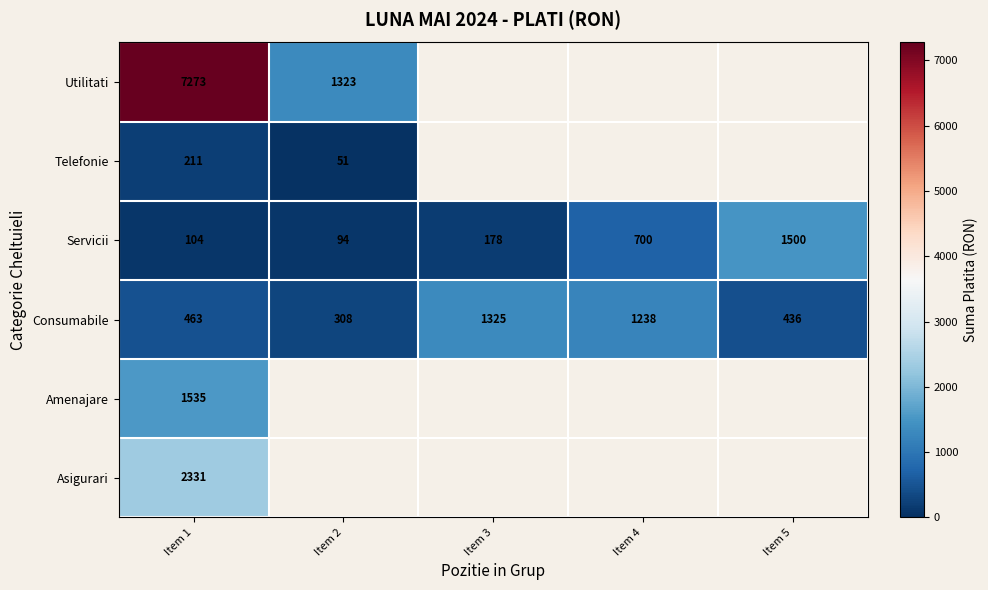

Read the Servicii value at Item 1.

104.0